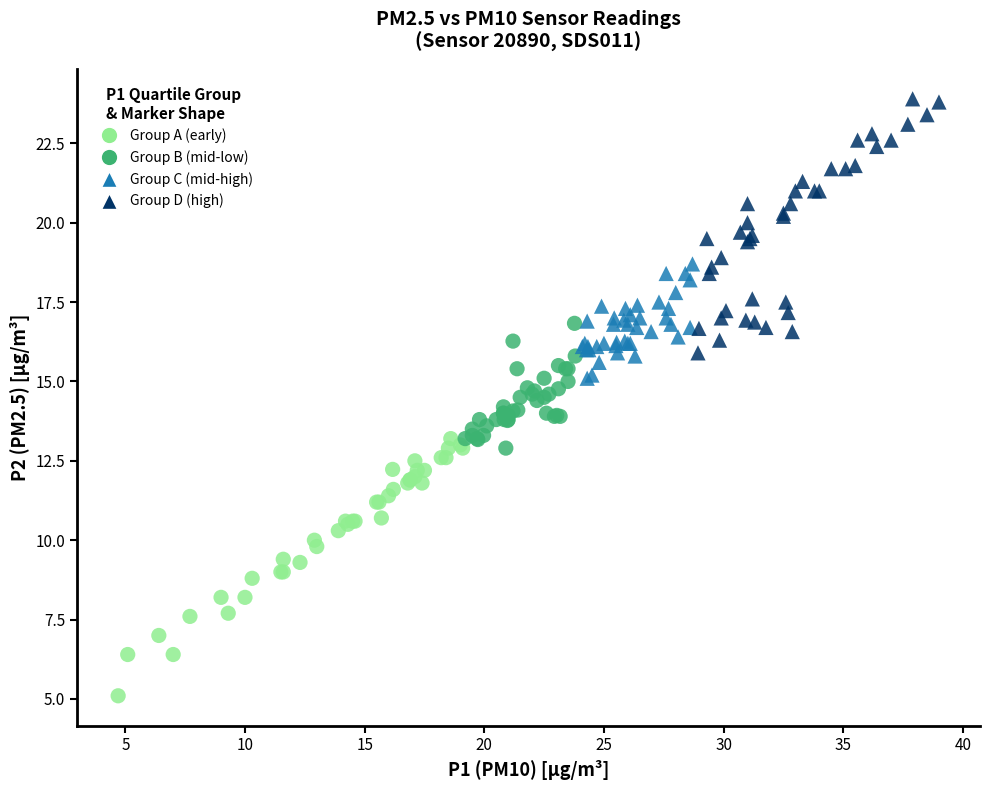

Which series reaches the maximum Y coordinate?

Group D (high)